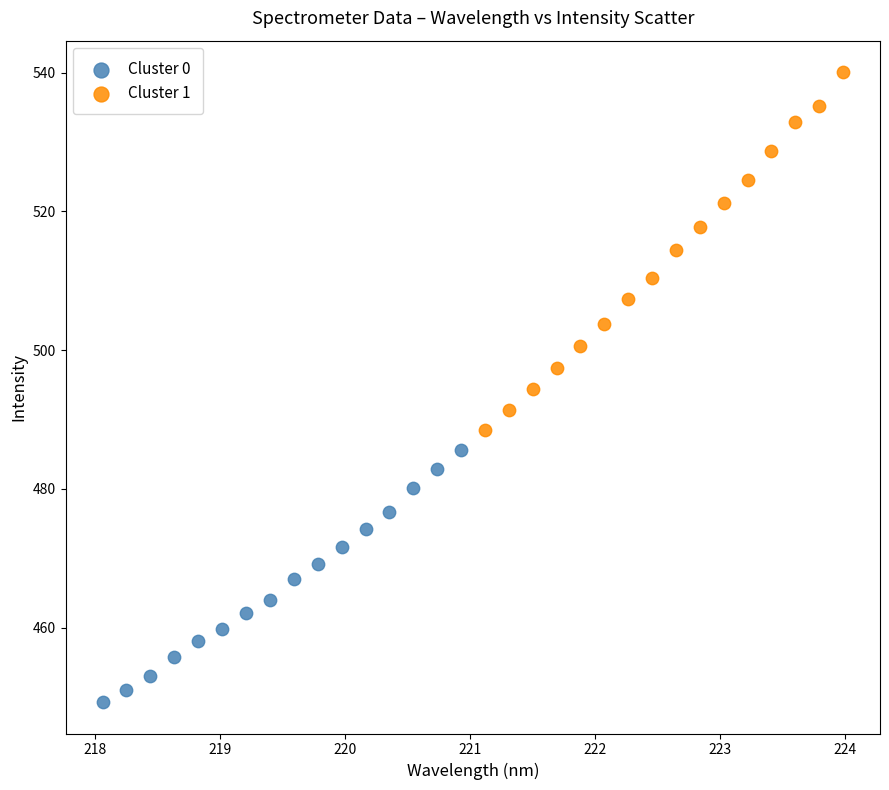

What are all the series names shown in the legend?

Cluster 0, Cluster 1